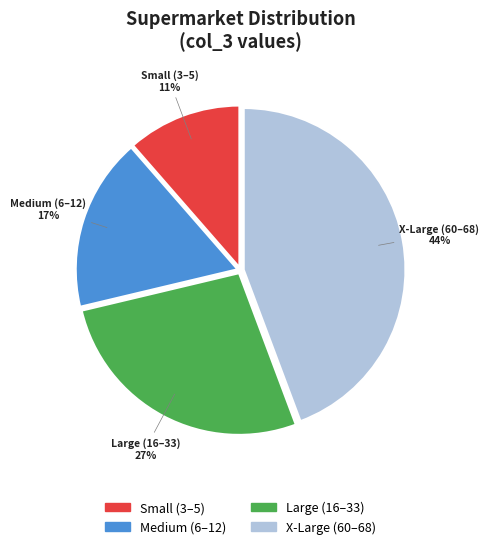

To the nearest percent, what is the average slice percentage?

25%